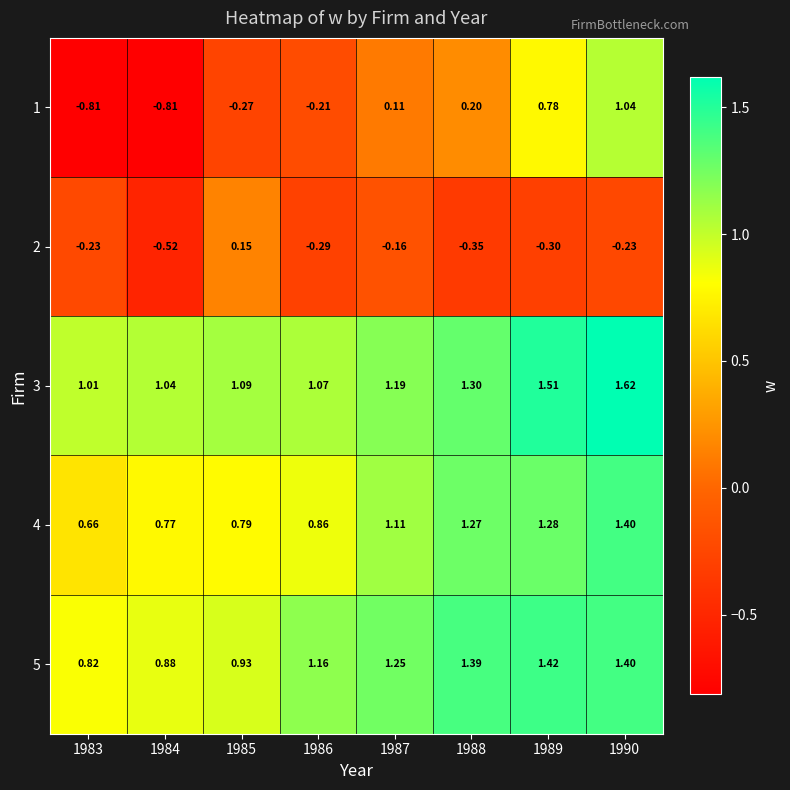

Is the value of 2 at 1985 greater than the value of 4 at 1984?

No